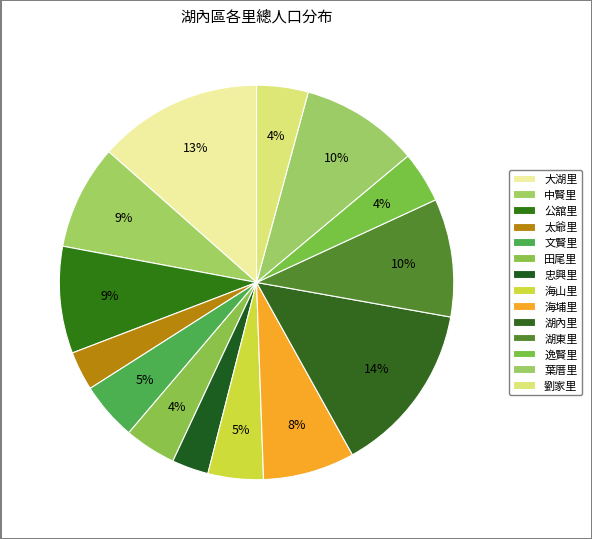

How many segments does this pie chart have?

14